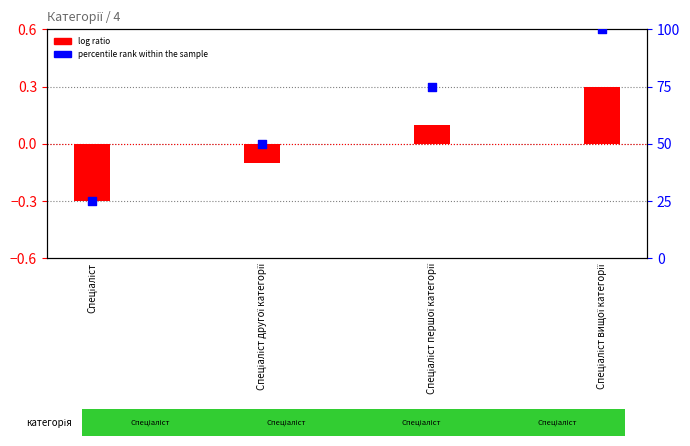

What are all the series names shown in the legend?

log ratio, percentile rank within the sample